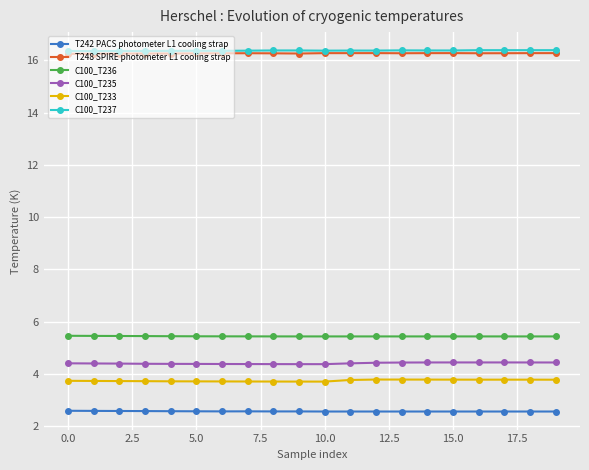

What is the minimum value for C100_T235?

4.4